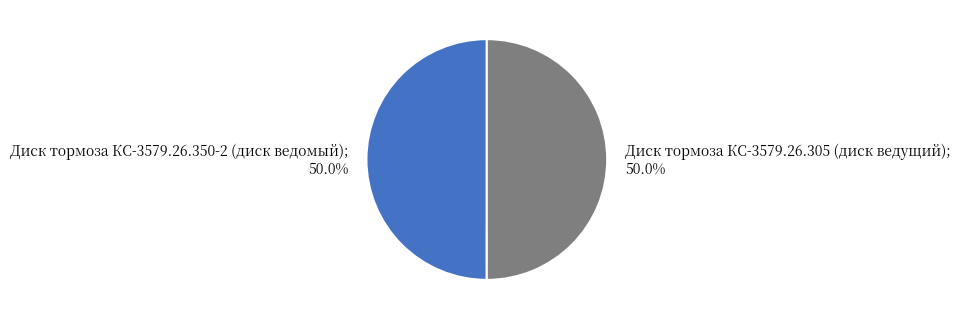

How many segments does this pie chart have?

2